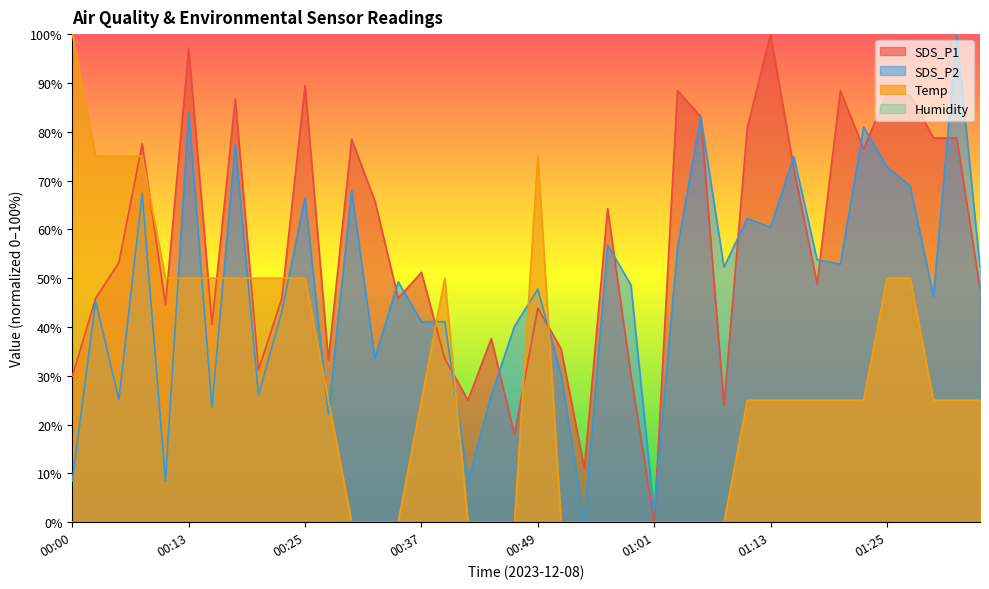

What is the total value across all series at 00:44?

63.6